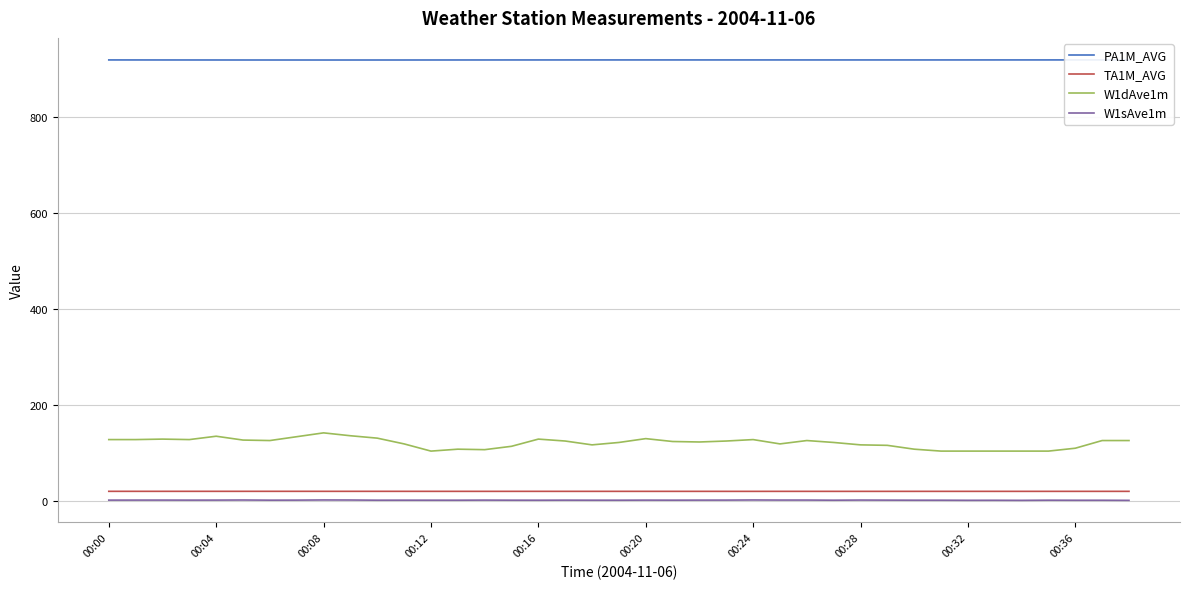

Which series has the largest total across all categories?

PA1M_AVG